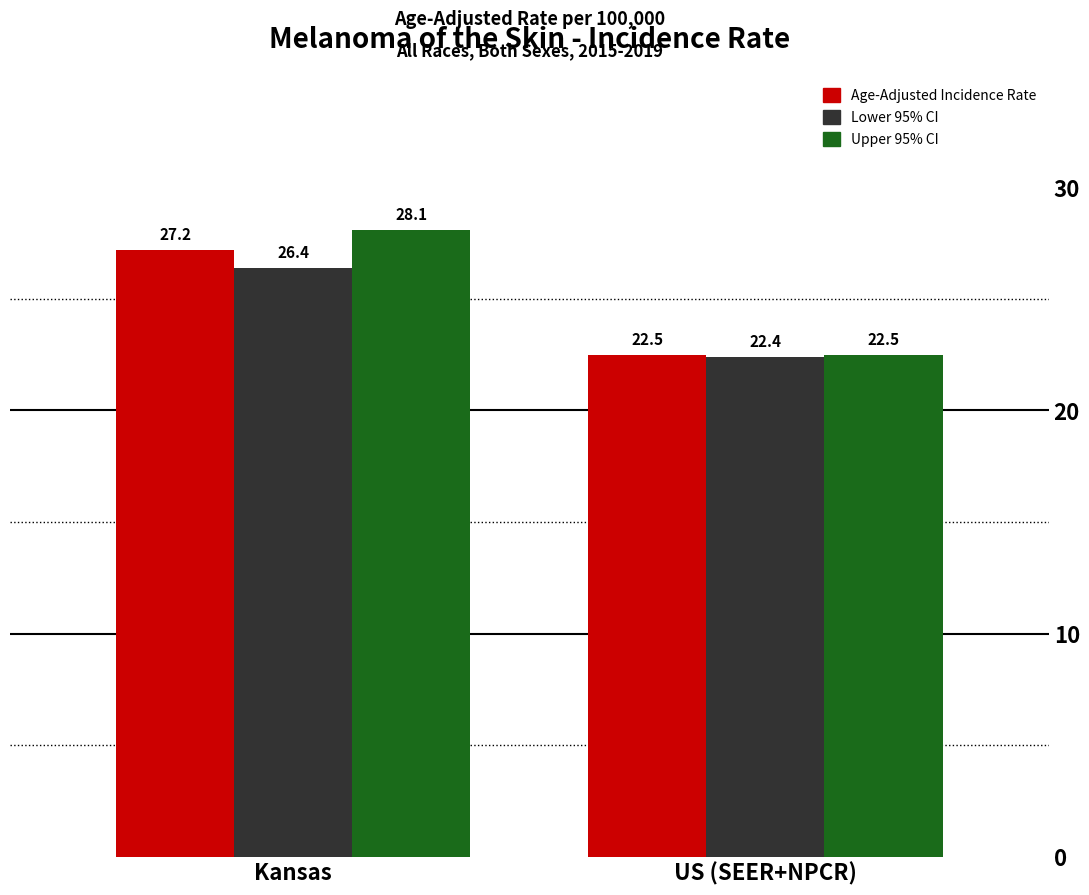

At how many categories does at least one series exceed 26?

1